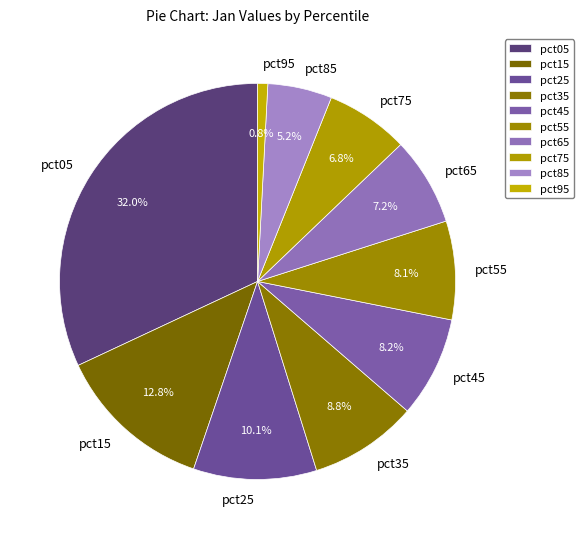

What percentage is the pct65 slice, to the nearest percent?

7%